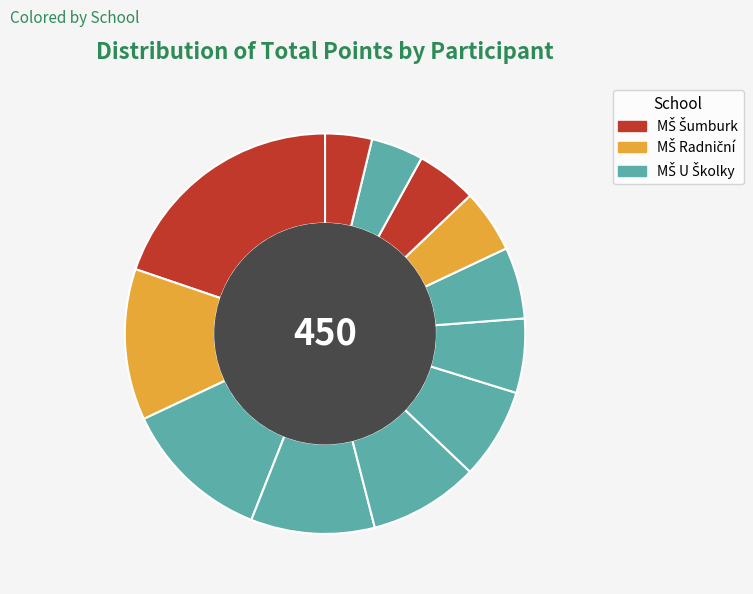

How many slices are in this pie chart?

12